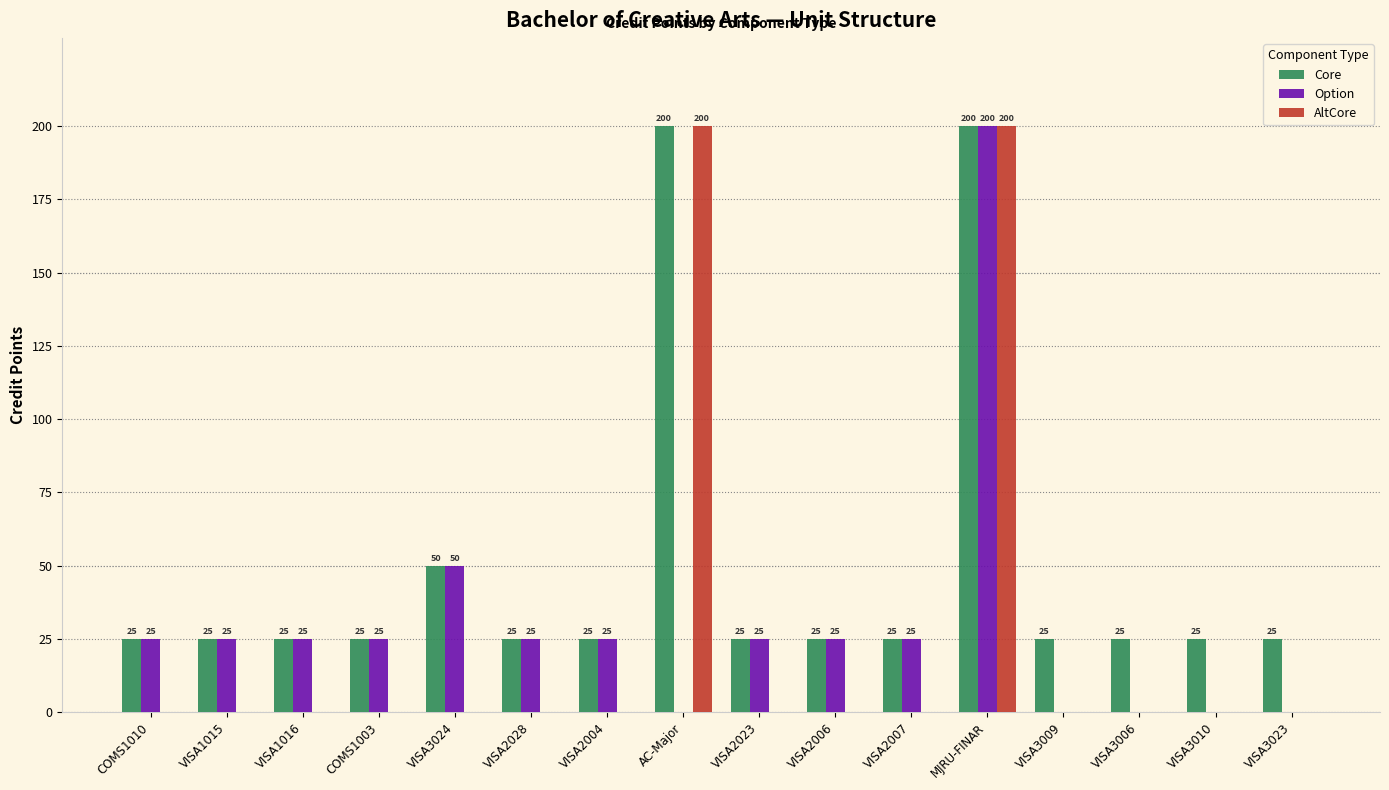

The AltCore series shows 0 at VISA2004. True or false?

True